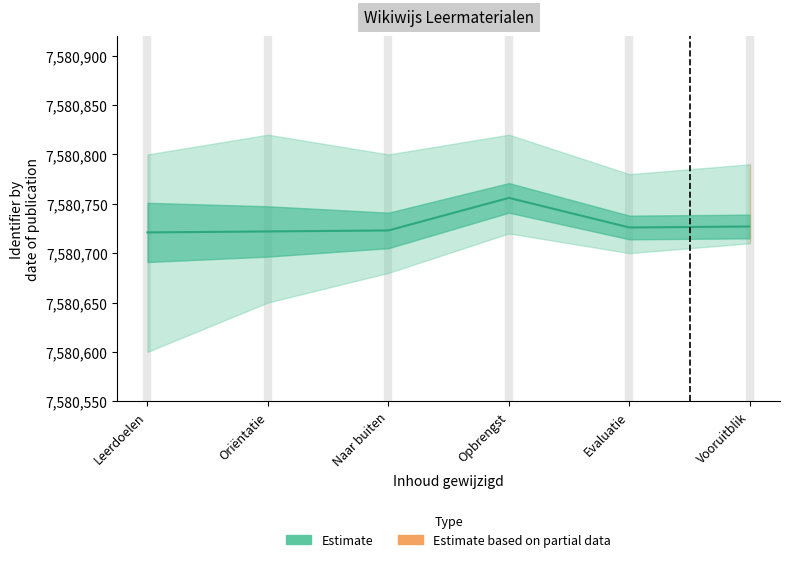

Count the number of categories in the chart.

6